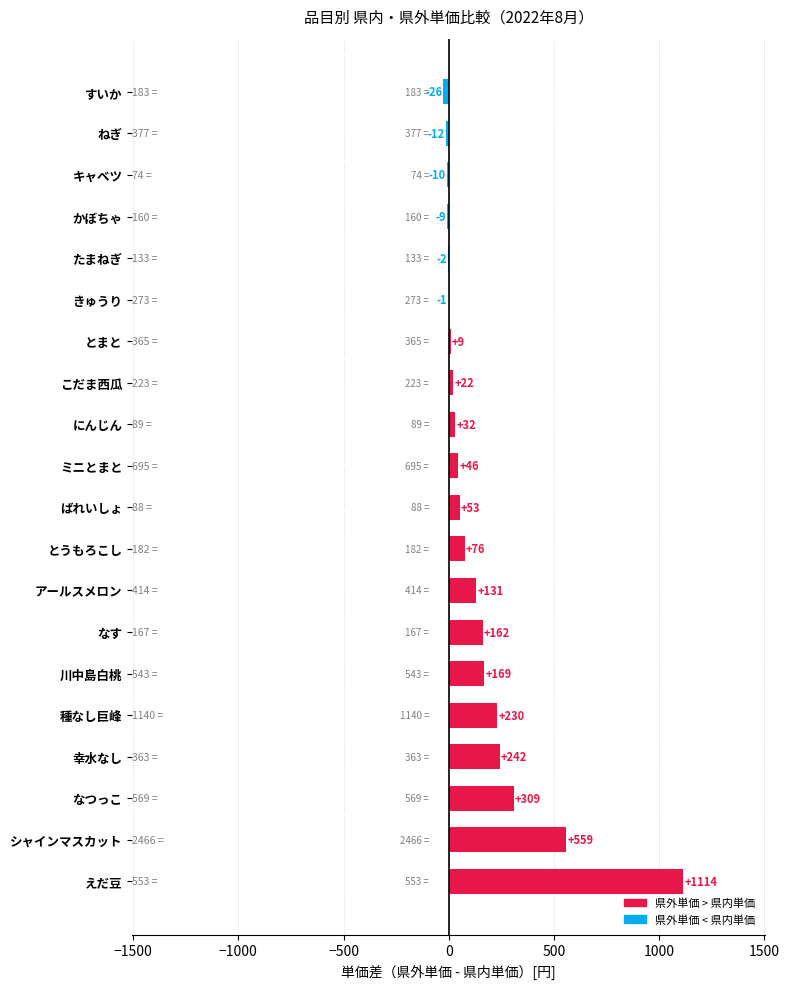

Where is the data nearest to the value 544?

シャインマスカット